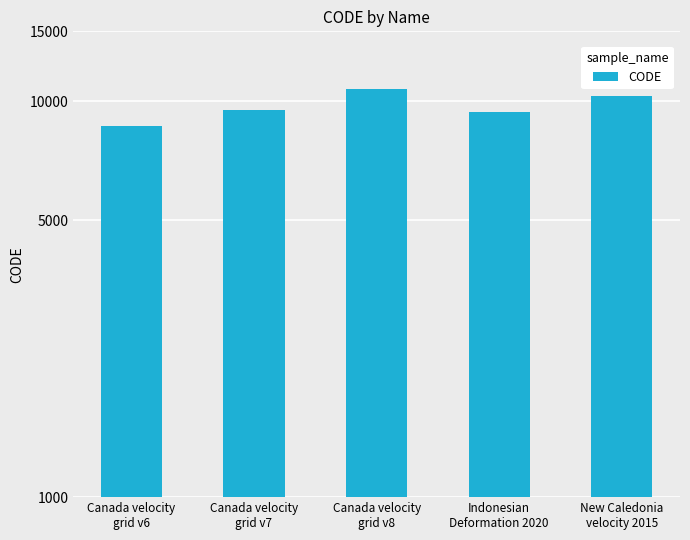

What is the change in value from Canada velocity
grid v7 to Canada velocity
grid v8?

+1224